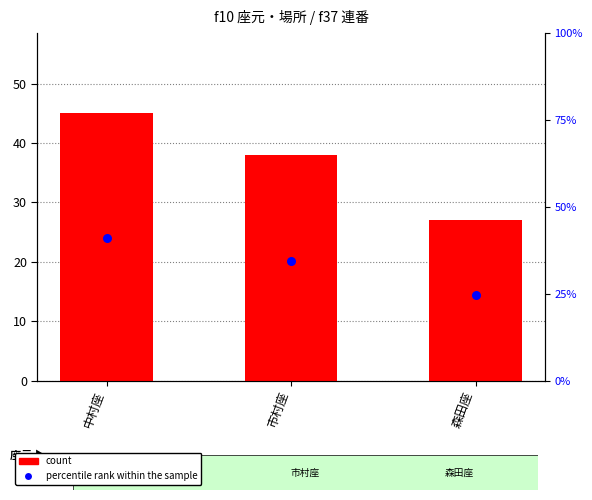

What are all the series names shown in the legend?

count, percentile rank within the sample